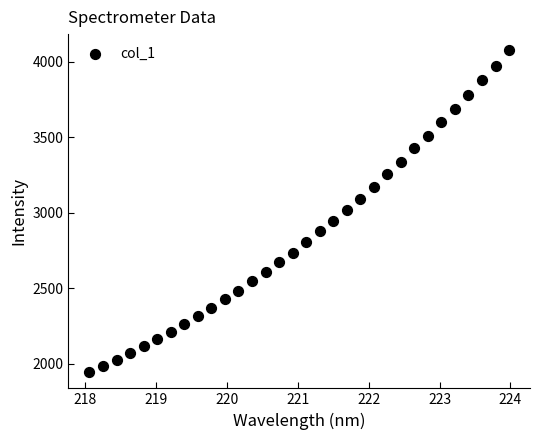

What is the range of X values (max minus min)?

5.9